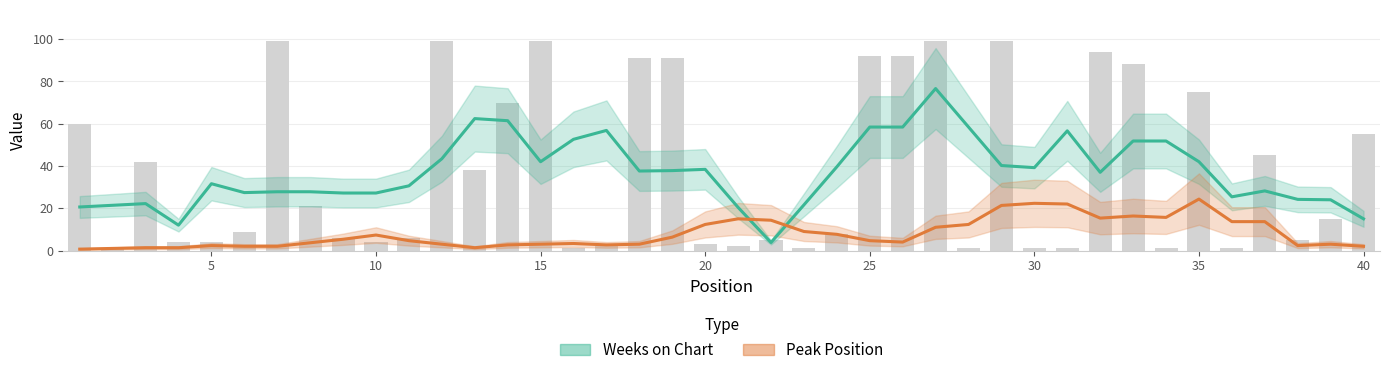

What are all the series names shown in the legend?

Weeks on Chart, Peak Position